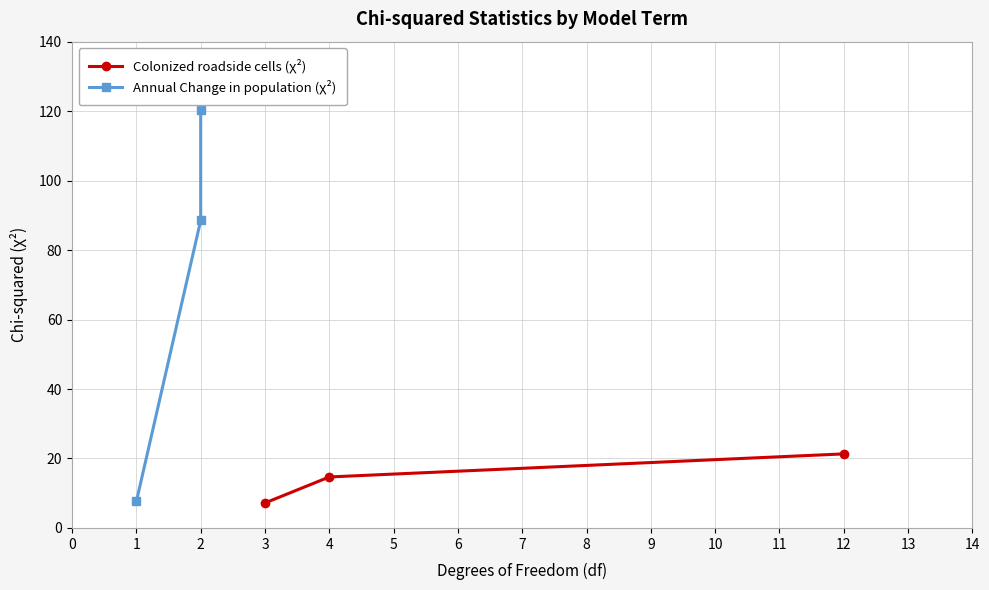

Rank the categories by Colonized roadside cells (χ²) value from highest to lowest.

12, 4, 3